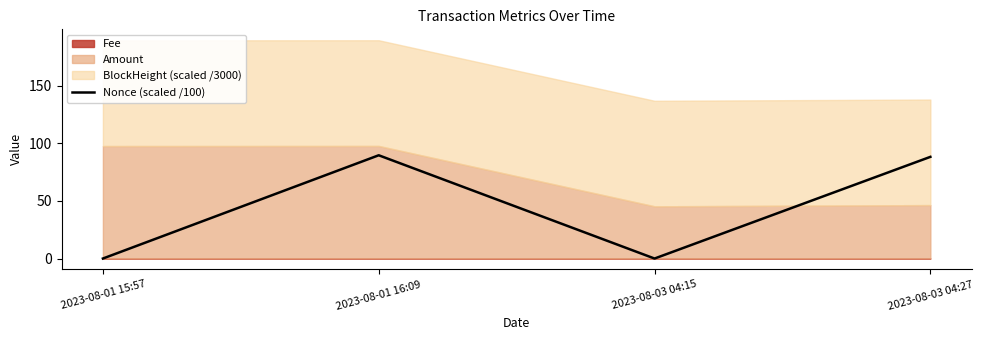

What is the label of the 2nd point from the right?

2023-08-03 04:15